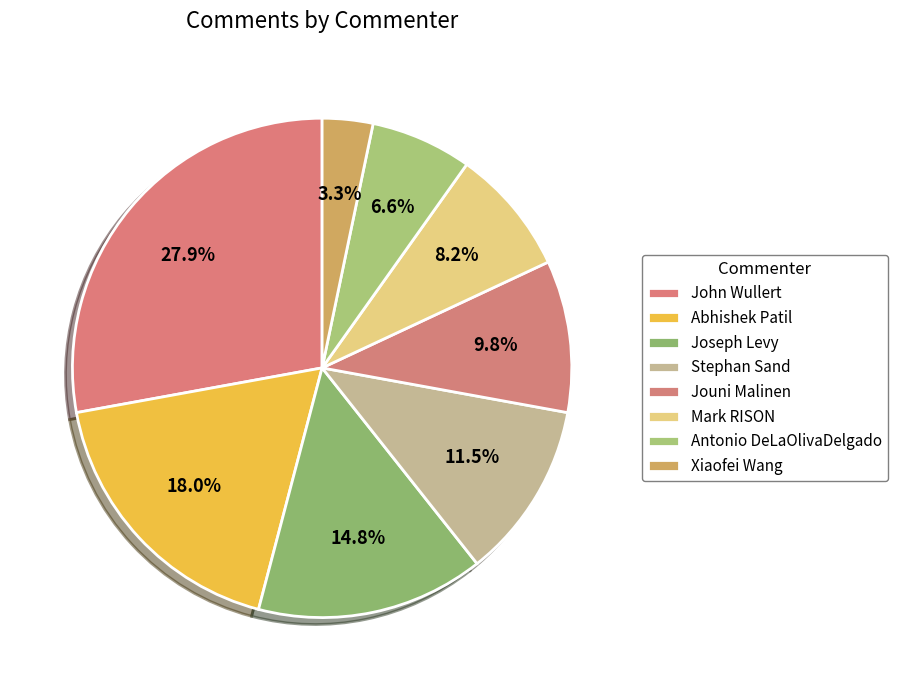

Is it true that Joseph Levy is 25% of the pie?

False